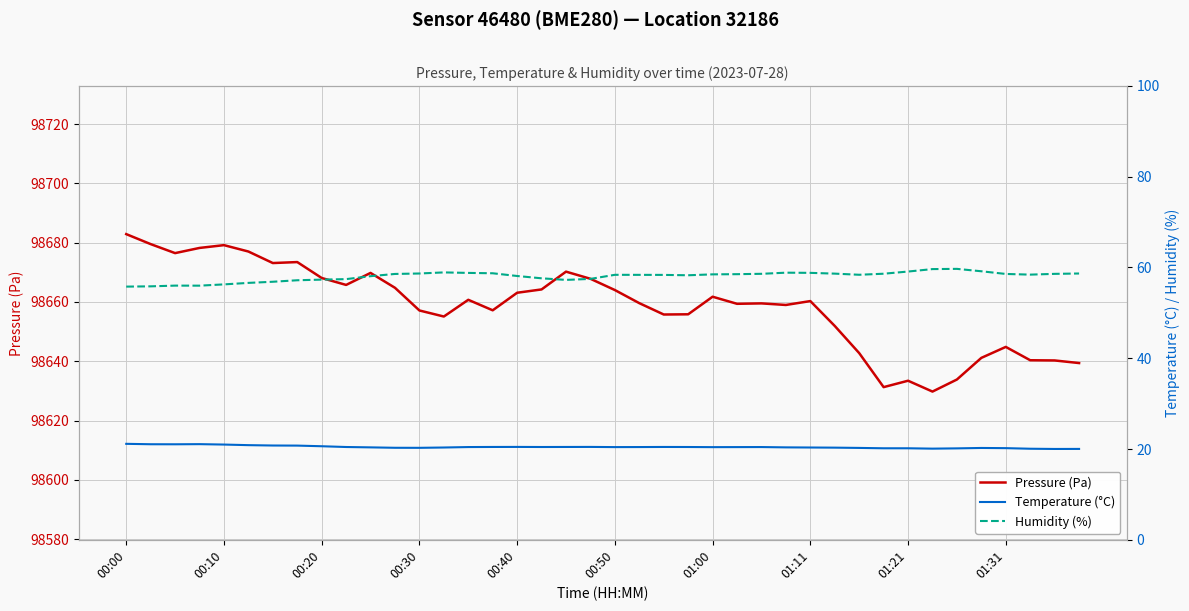

What is the minimum value for Pressure (Pa)?

98629.8